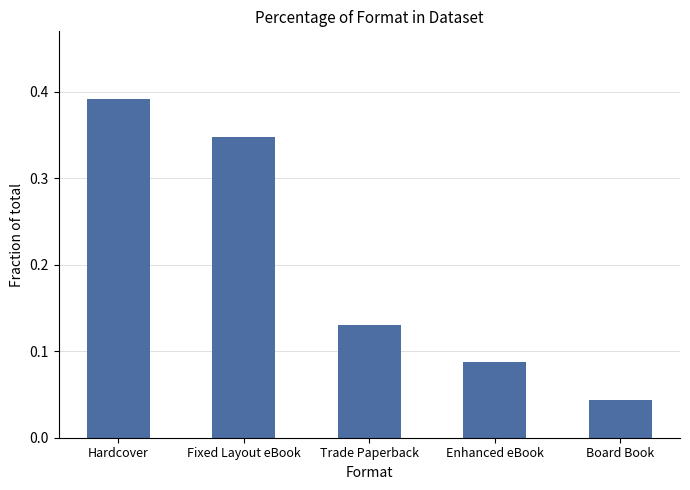

Which category has the highest value across all series?

Hardcover